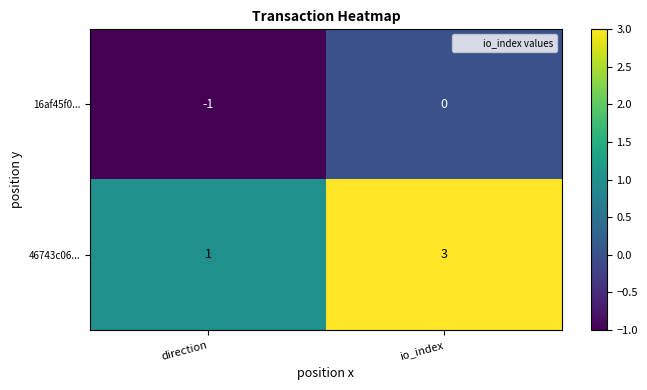

Is it true that 16af45f0... equals 0 at io_index?

True